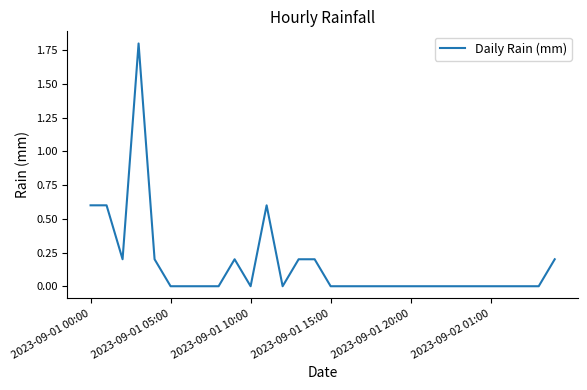

What is the difference between the maximum and minimum values?

1.8